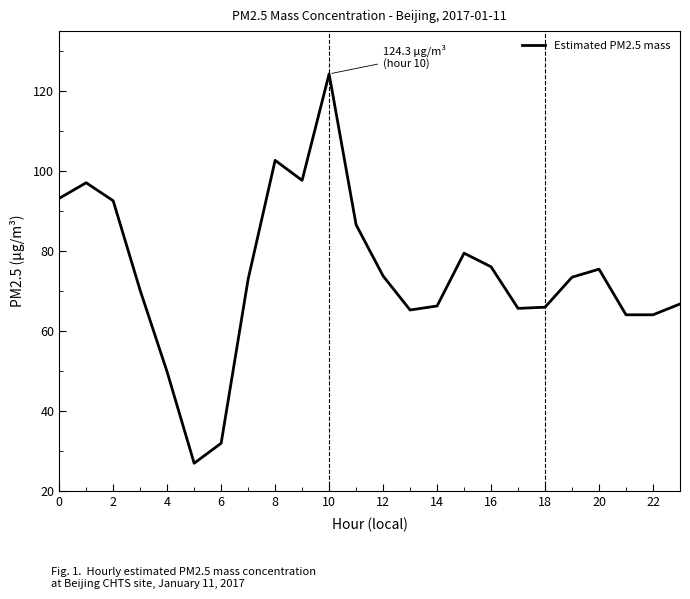

What is the greatest value displayed?

124.3